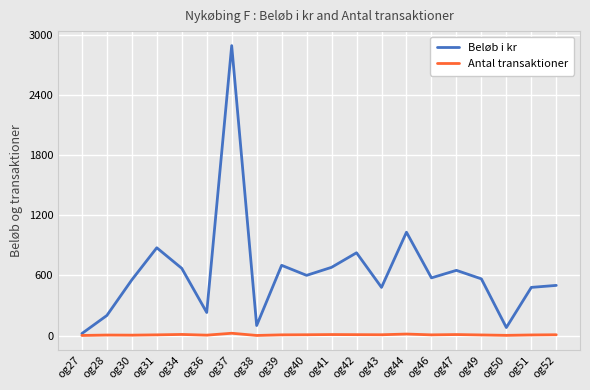

List the series in order of their peak value, lowest first.

Antal transaktioner, Beløb i kr